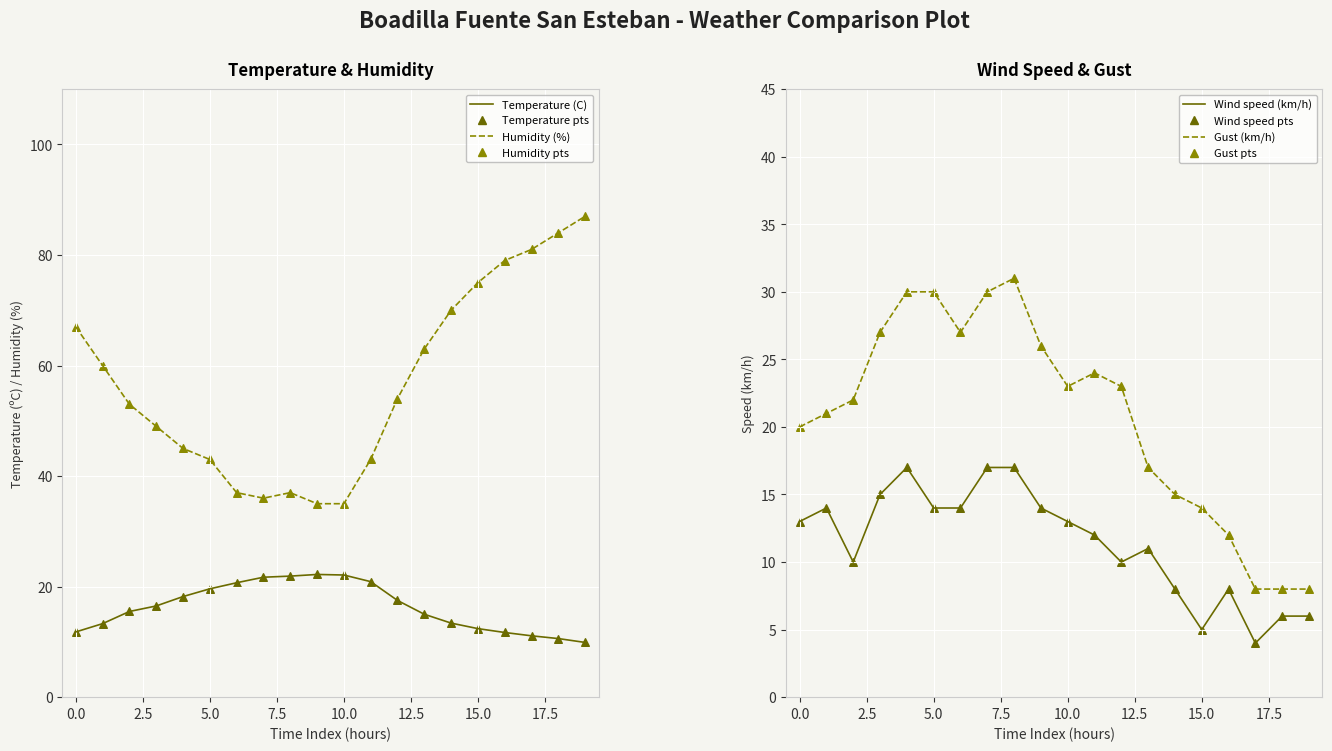

At how many categories does at least one series exceed 55?

9